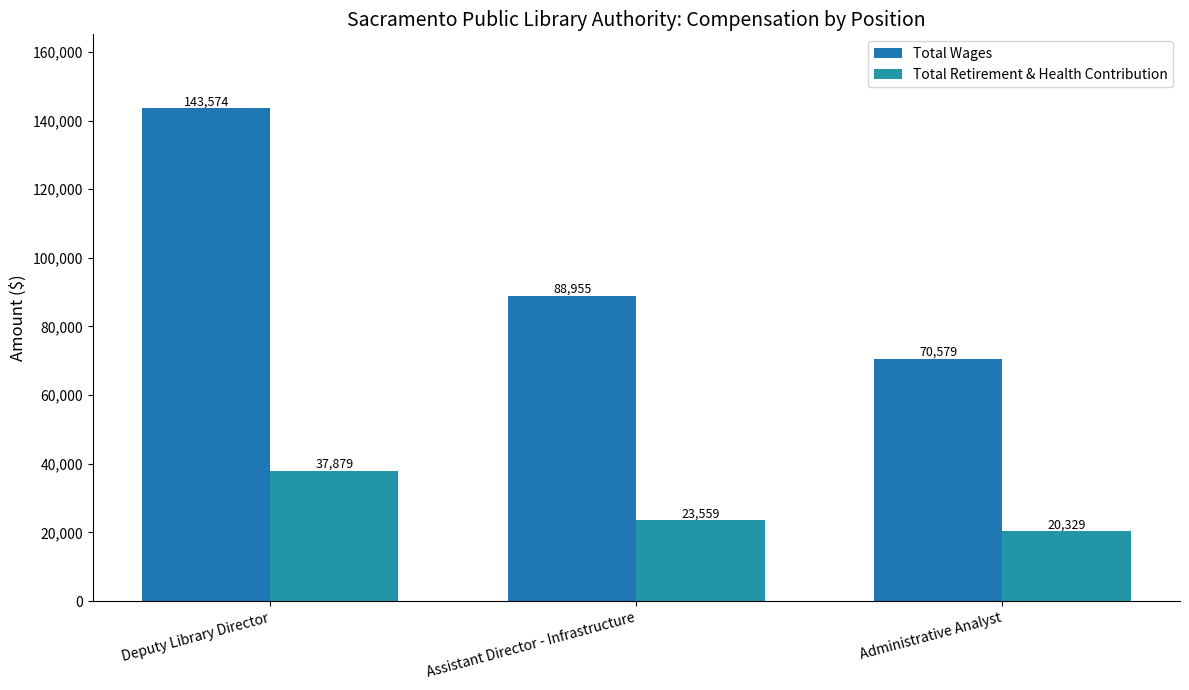

What is the difference between the maximum and minimum values in the Total Wages series?

72995